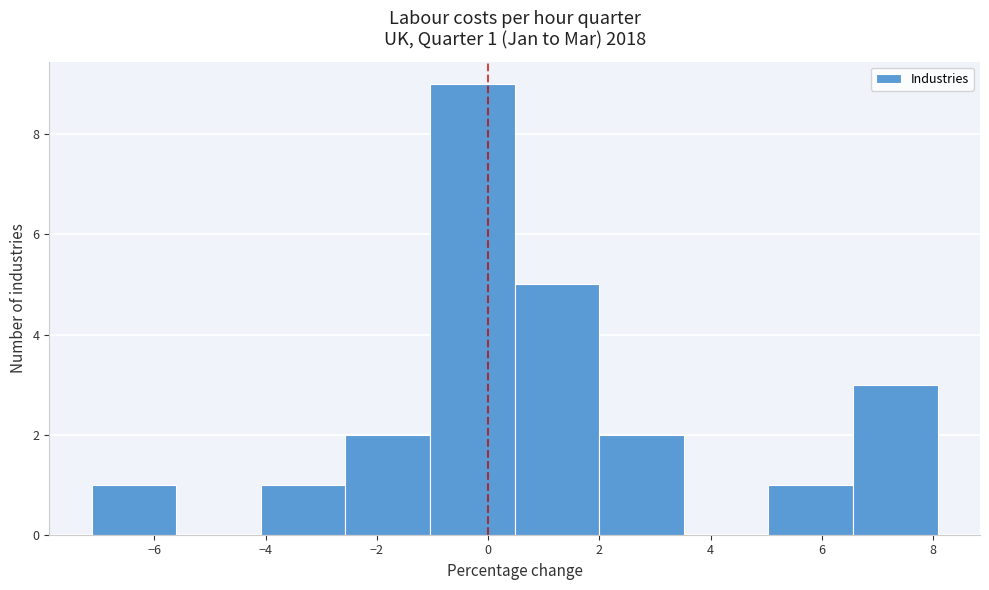

Over which range of the x-axis is the bar tallest?

-1.0 to 0.4